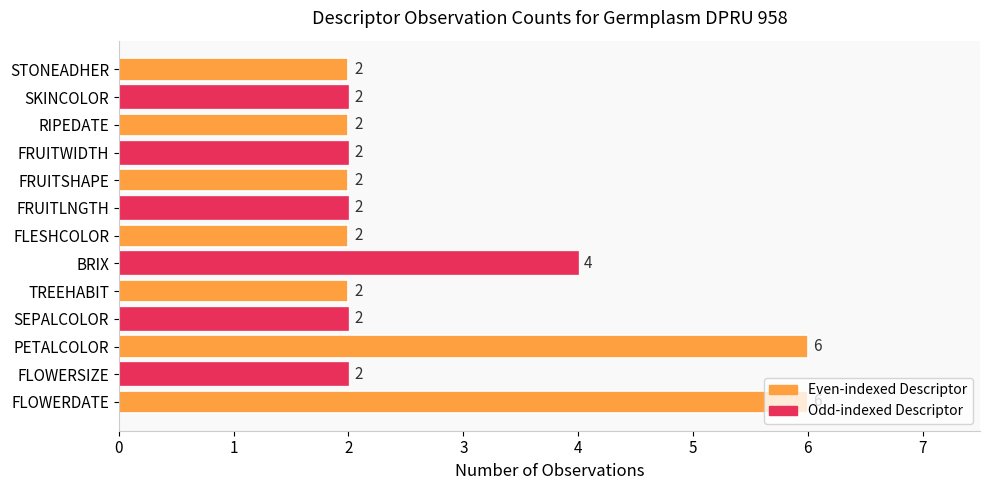

What is the sum of all values?

36